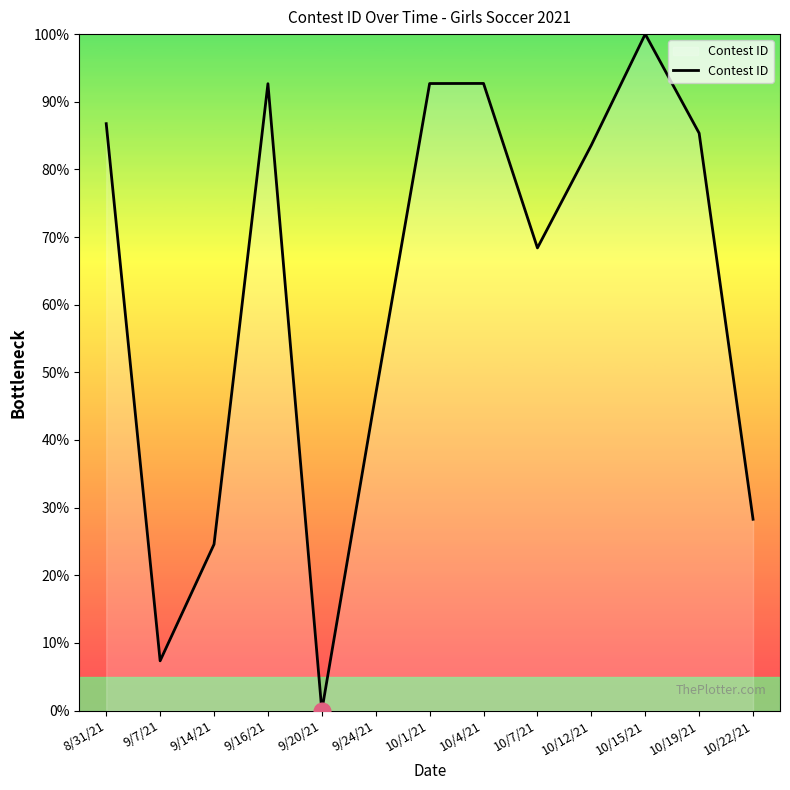

How many values are above zero?

12